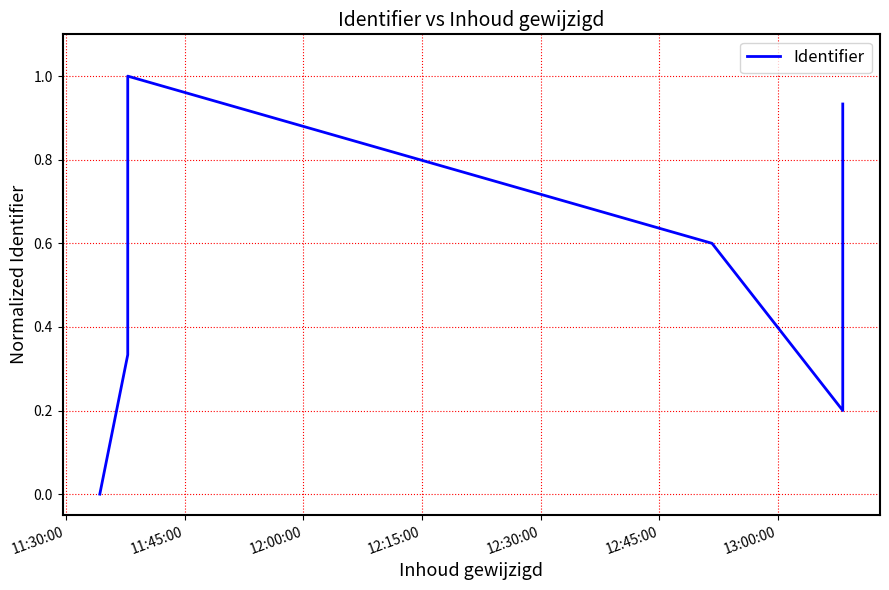

How many interior local peaks (higher than both neighbors) does the data have?

1